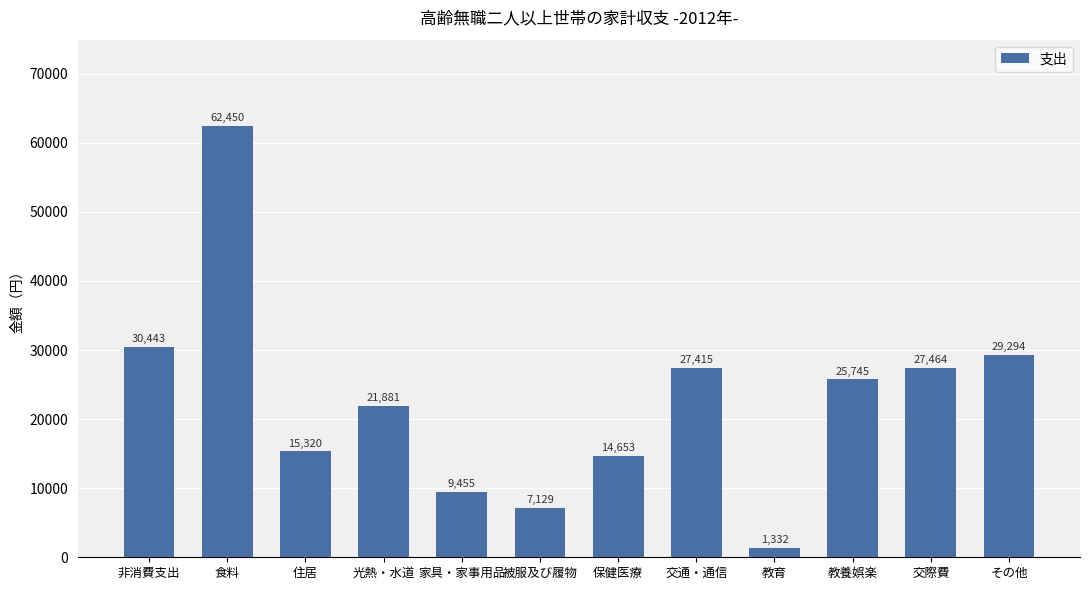

True or false: the data shows 104847 at 食料.

False